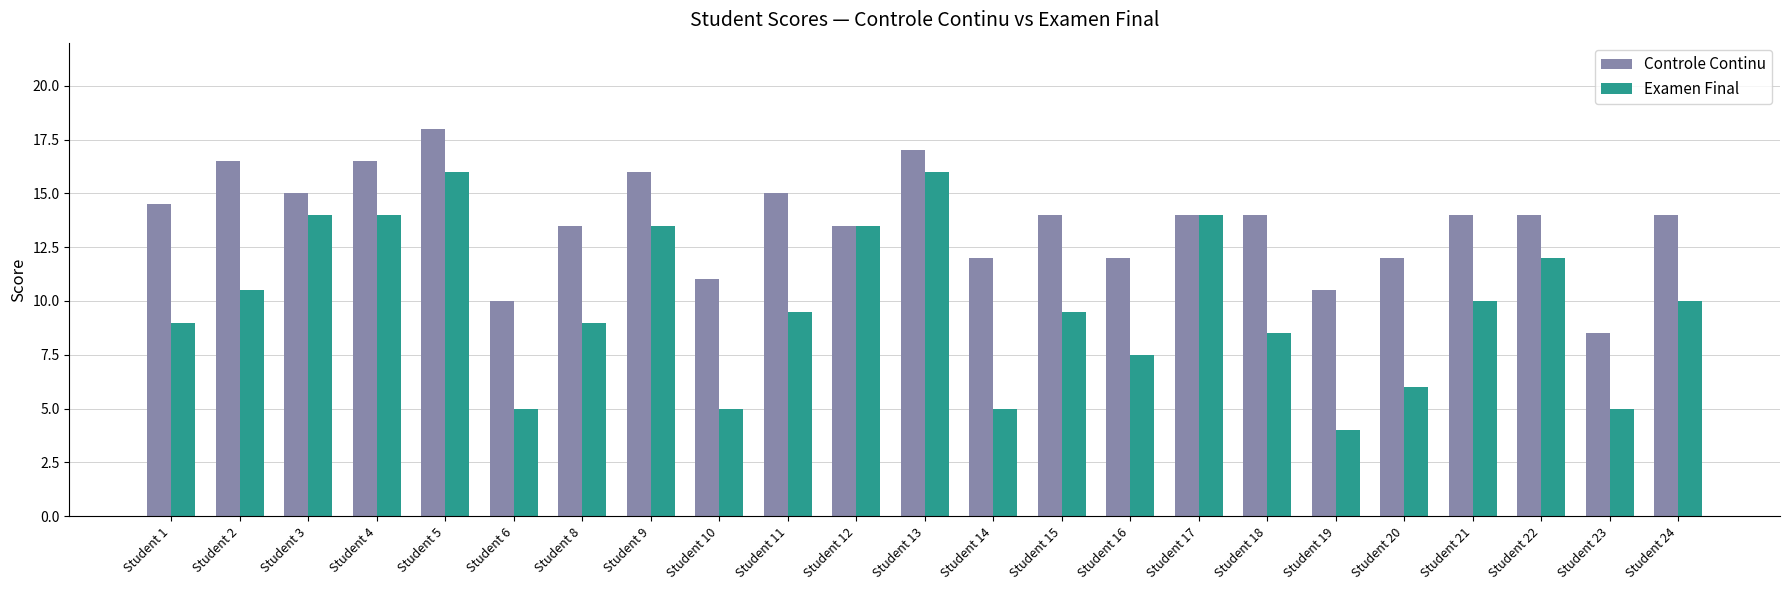

How many categories are shown in the chart?

23